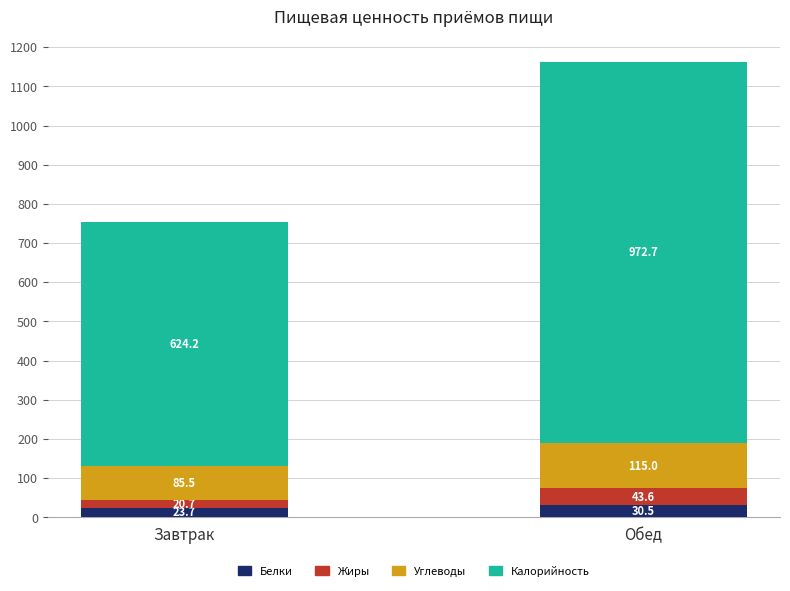

Read the Белки value at Обед.

30.5